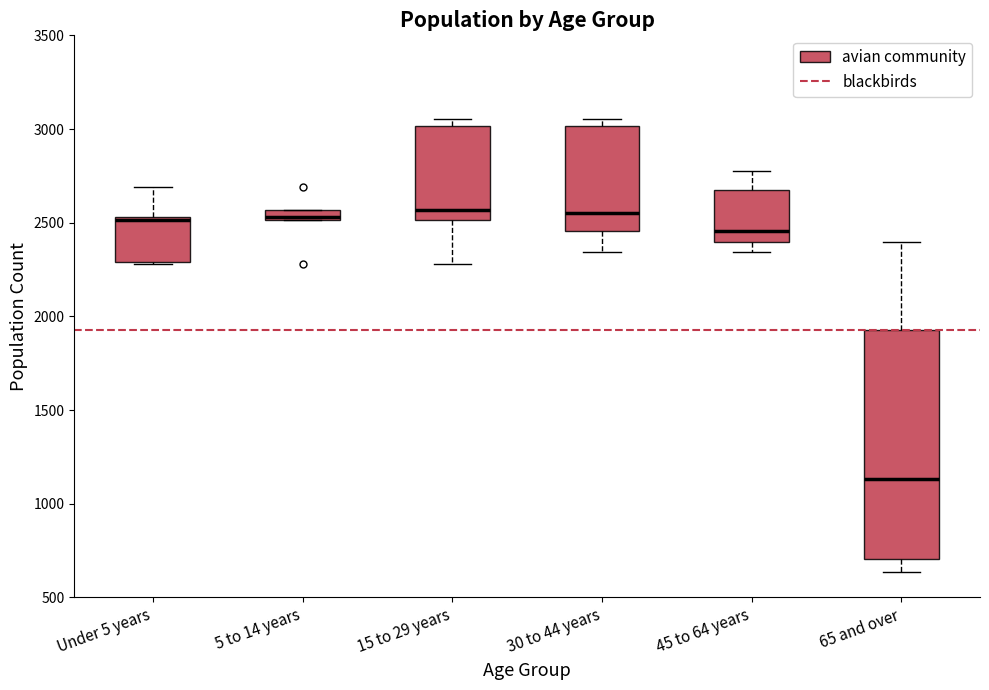

Where does the upper whisker of the box for 45 to 64 years end on the y-axis? The values are not printed on the chart, so give them approximately, as read against the axis.

2800